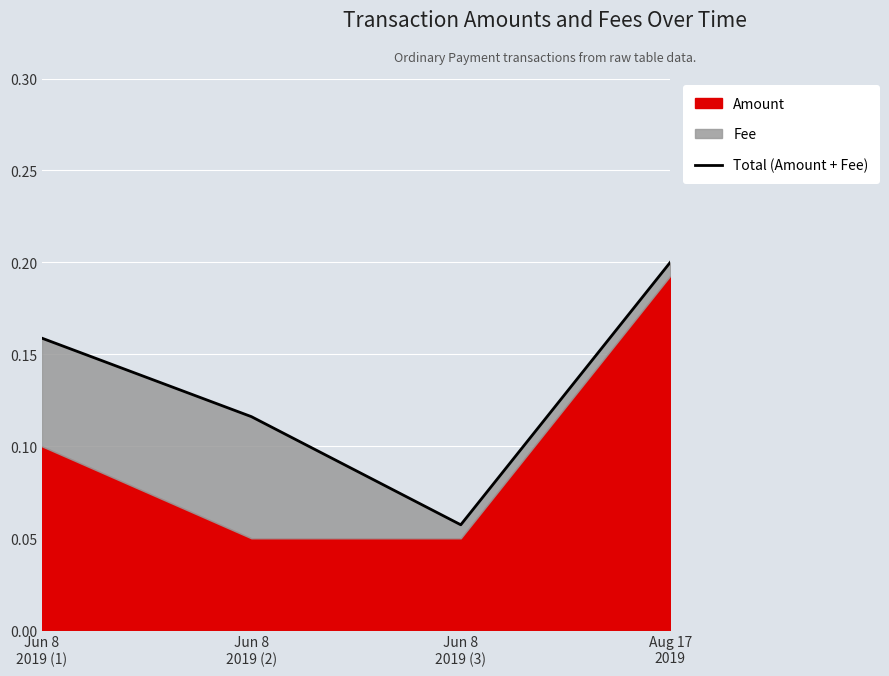

Count the number of categories in the chart.

4